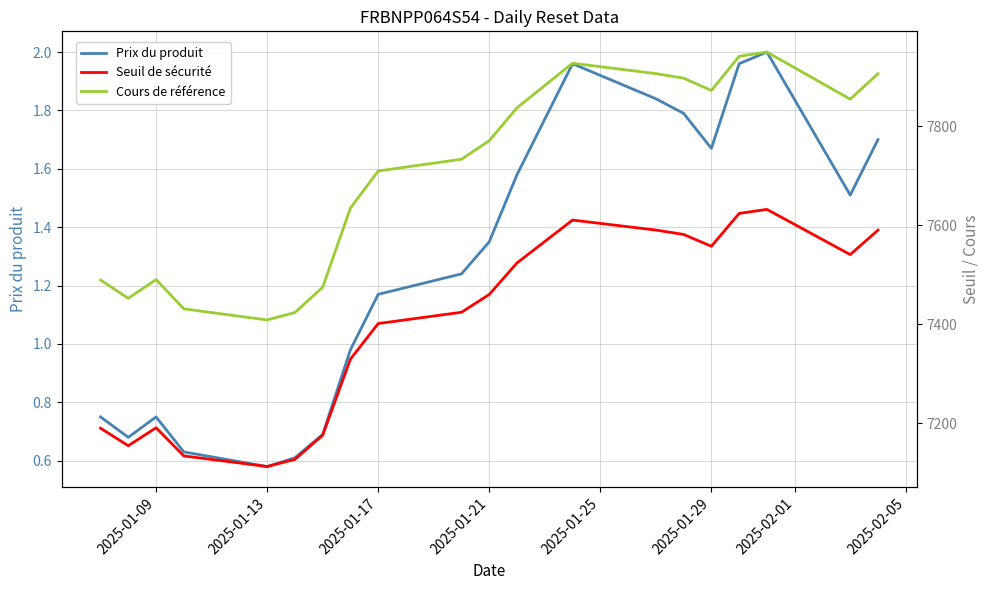

True or false: Cours de référence and Seuil de sécurité intersect in this chart.

False